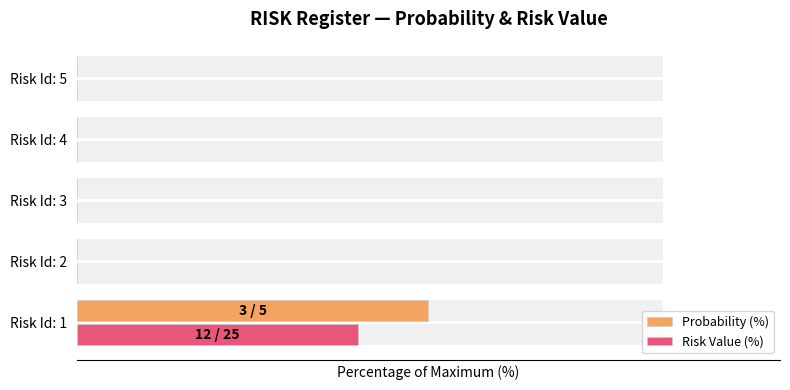

Are the bars horizontal?

Yes